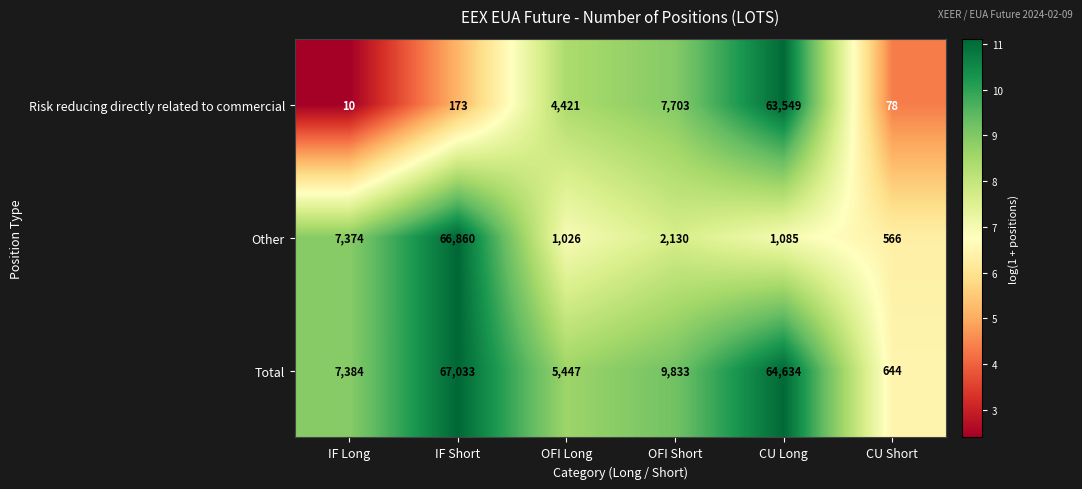

At IF Short, list the series in order from largest to smallest.

Total, Other, Risk reducing directly related to commercial